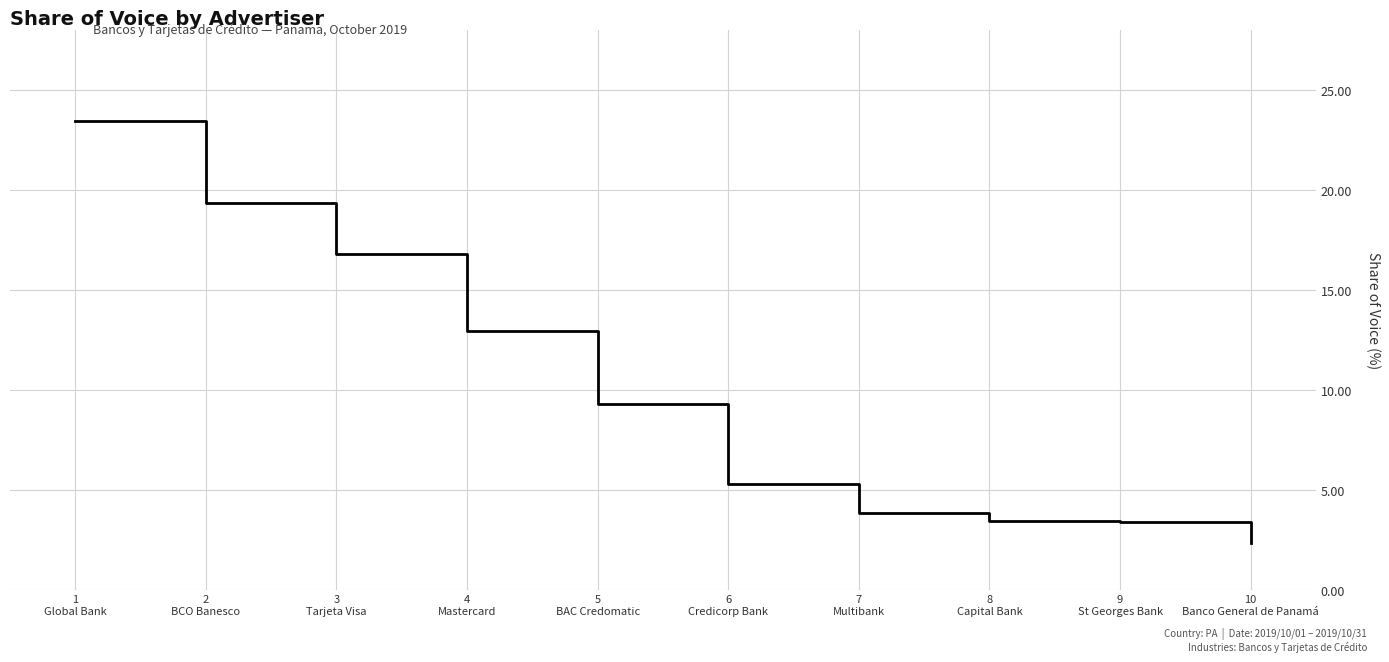

What is the maximum value shown in the chart?

23.4